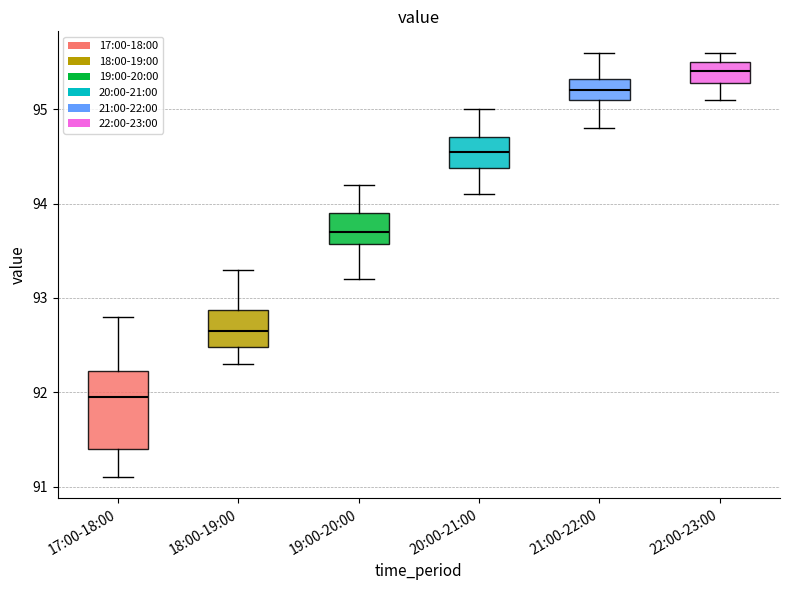

Reading left to right, read every box against the y-axis: the position of its median line, the range the box covers, and the ends of its whiskers. The values are not printed on the chart, so give them approximately, as read against the axis.

17:00-18:00: median 92.0, box 91.4 to 92.2, whiskers 91.1 to 92.8
18:00-19:00: median 92.7, box 92.5 to 92.9, whiskers 92.3 to 93.3
19:00-20:00: median 93.7, box 93.6 to 93.9, whiskers 93.2 to 94.2
20:00-21:00: median 94.6, box 94.4 to 94.7, whiskers 94.1 to 95.0
21:00-22:00: median 95.2, box 95.1 to 95.3, whiskers 94.8 to 95.6
22:00-23:00: median 95.4, box 95.3 to 95.5, whiskers 95.1 to 95.6